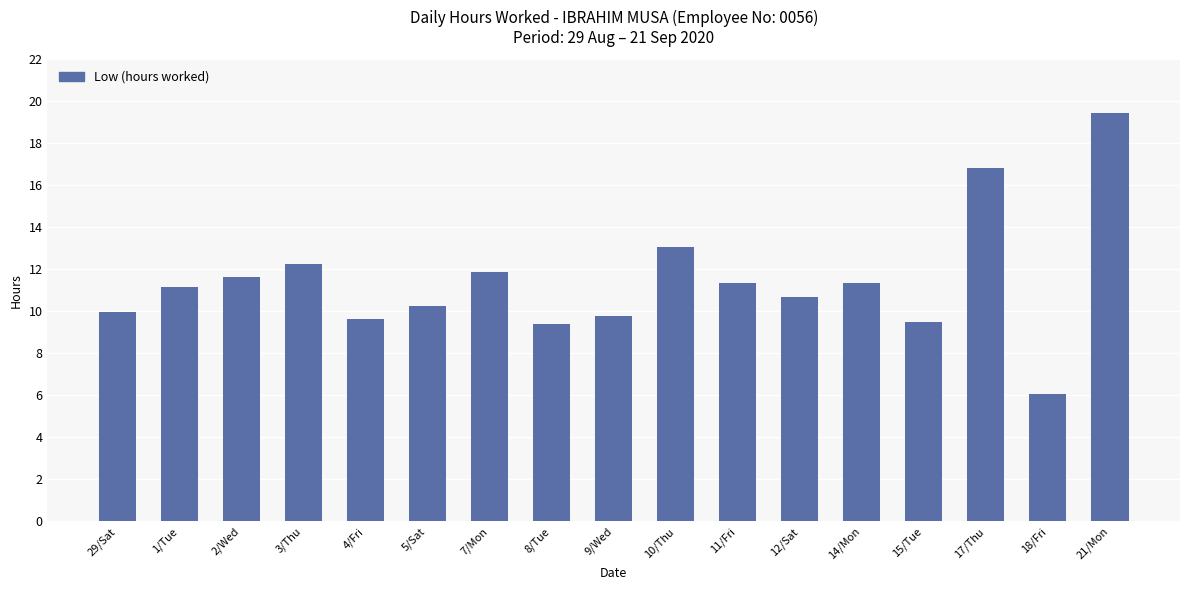

The chart shows a value of 9.5 at 15/Tue. True or false?

True